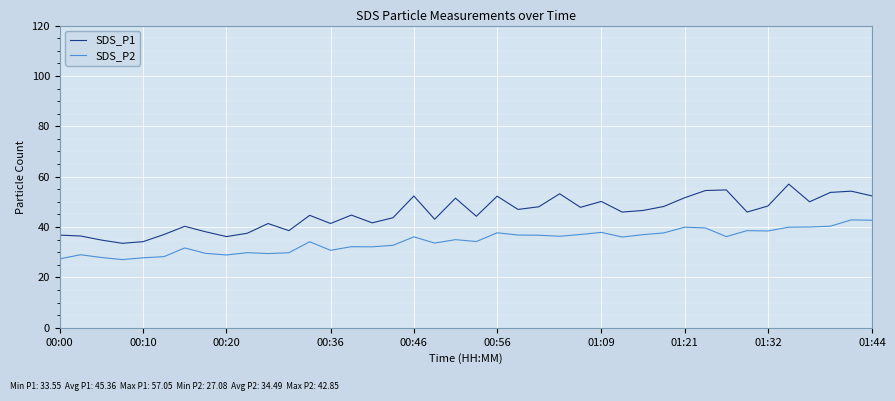

Which series has the widest spread of values?

SDS_P1